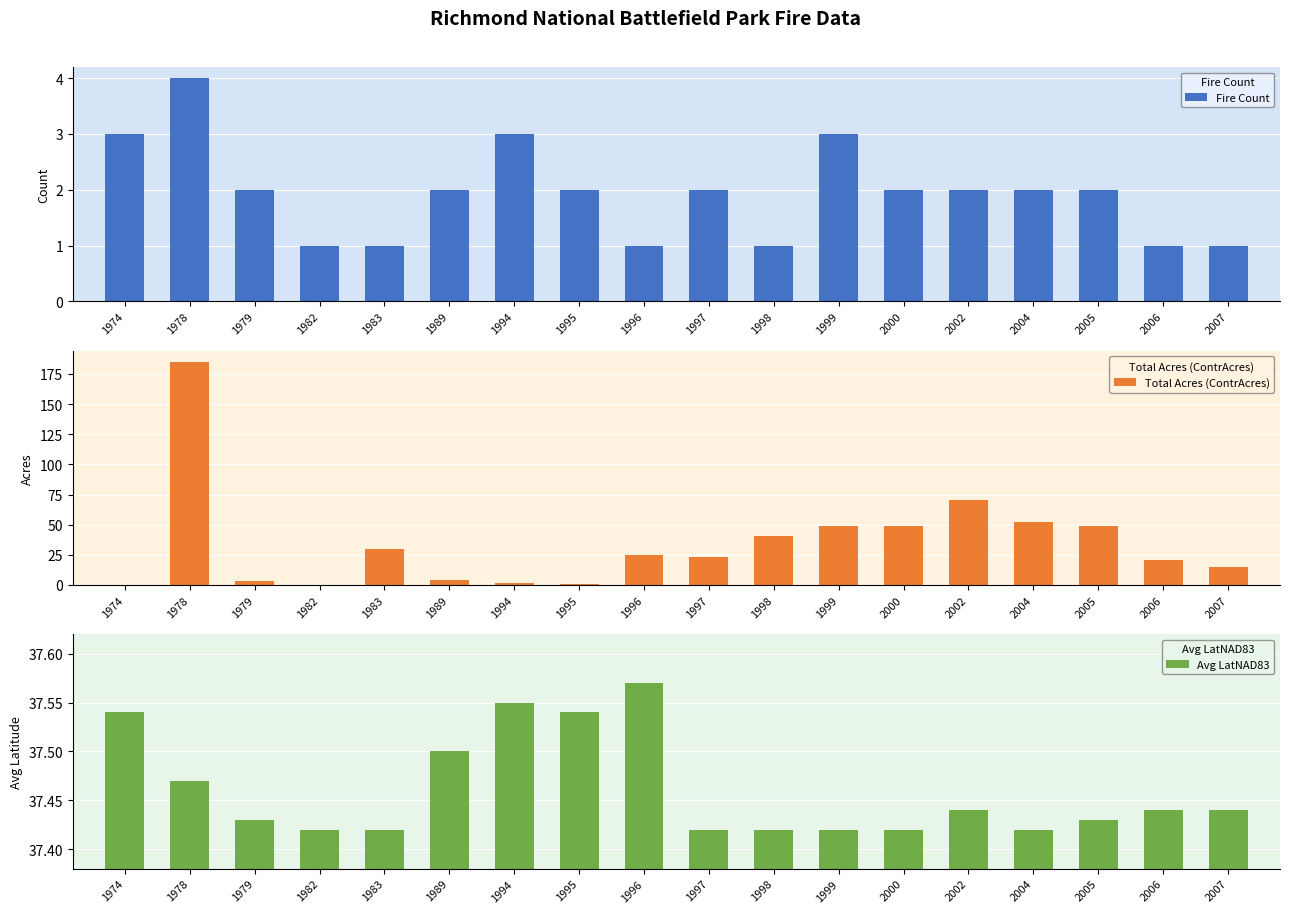

At which category is the sum across all series the highest?

1978